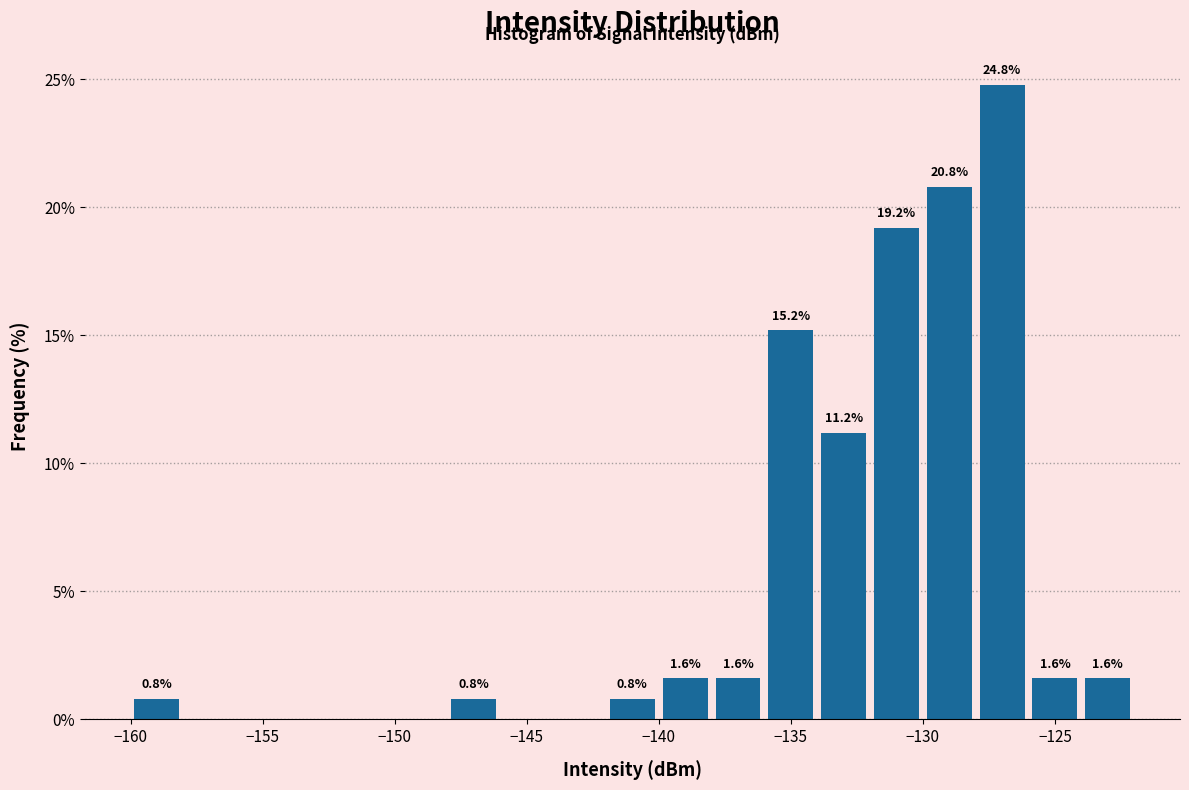

Which range on the x-axis has the tallest bar?

-128 to -126